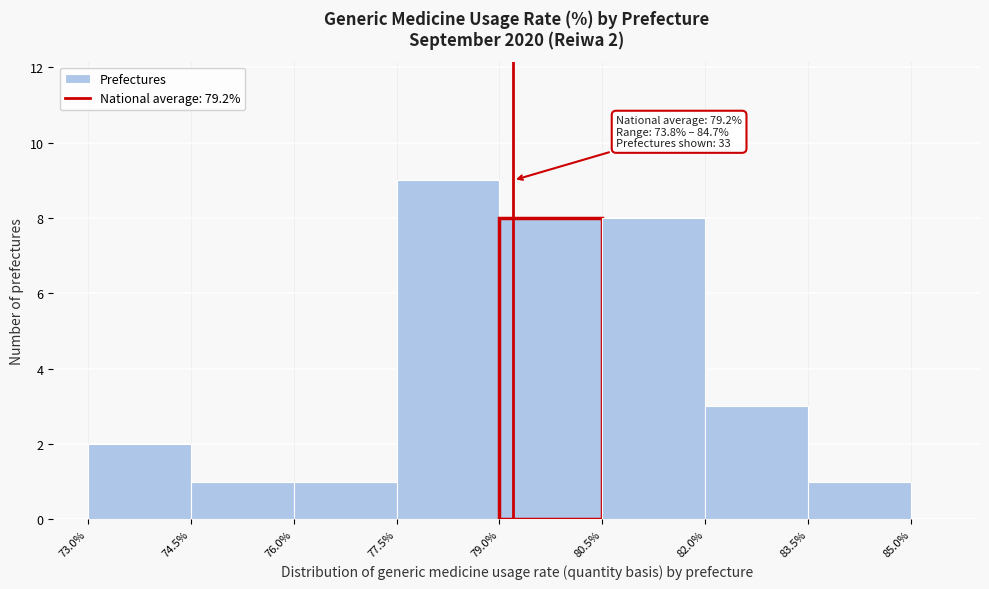

Which range on the x-axis has the tallest bar?

77.5% to 79.0%